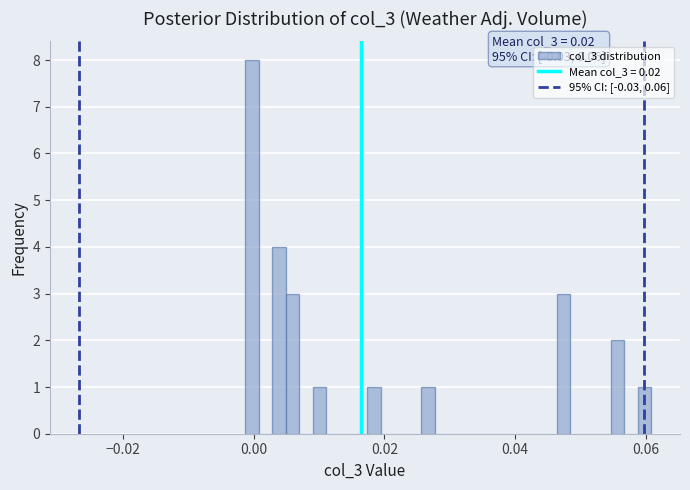

Around what value on the x-axis is the tallest bar? Give the approximate position of its centre, as read against the axis.

0.000